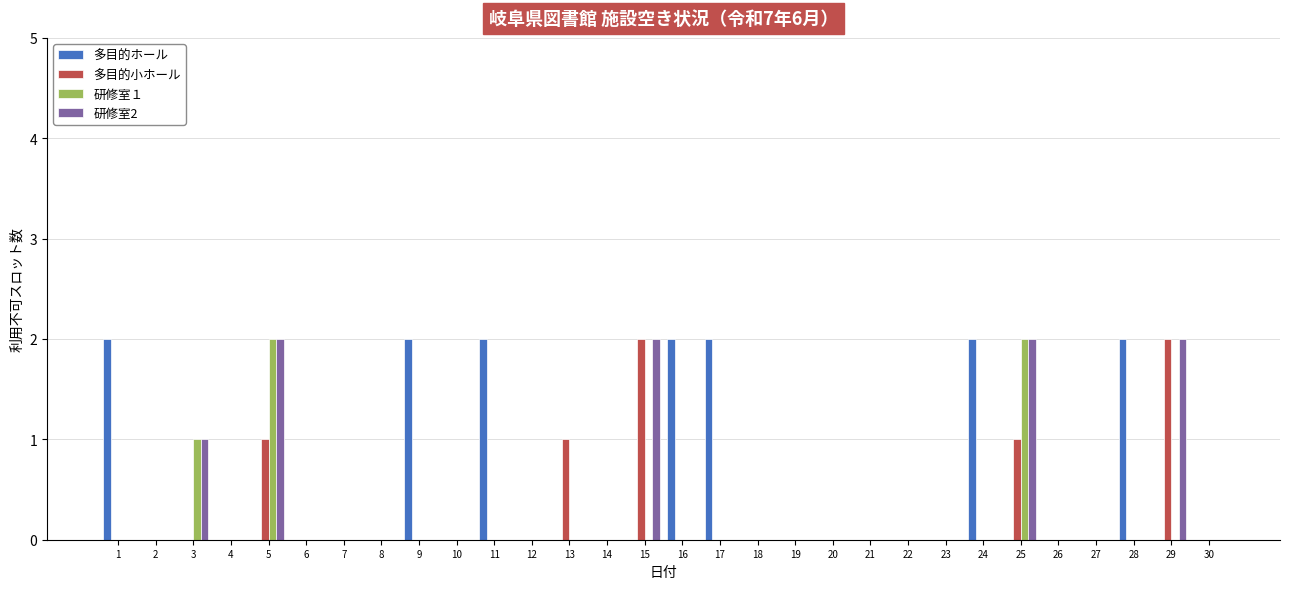

Reading left to right, transcribe all the data shown in this chart.

多目的ホール: 1=2	2=0	3=0	4=0	5=0	6=0	7=0	8=0	9=2	10=0	11=2	12=0	13=0	14=0	15=0	16=2	17=2	18=0	19=0	20=0	21=0	22=0	23=0	24=2	25=0	26=0	27=0	28=2	29=0	30=0
多目的小ホール: 1=0	2=0	3=0	4=0	5=1	6=0	7=0	8=0	9=0	10=0	11=0	12=0	13=1	14=0	15=2	16=0	17=0	18=0	19=0	20=0	21=0	22=0	23=0	24=0	25=1	26=0	27=0	28=0	29=2	30=0
研修室１: 1=0	2=0	3=1	4=0	5=2	6=0	7=0	8=0	9=0	10=0	11=0	12=0	13=0	14=0	15=0	16=0	17=0	18=0	19=0	20=0	21=0	22=0	23=0	24=0	25=2	26=0	27=0	28=0	29=0	30=0
研修室2: 1=0	2=0	3=1	4=0	5=2	6=0	7=0	8=0	9=0	10=0	11=0	12=0	13=0	14=0	15=2	16=0	17=0	18=0	19=0	20=0	21=0	22=0	23=0	24=0	25=2	26=0	27=0	28=0	29=2	30=0